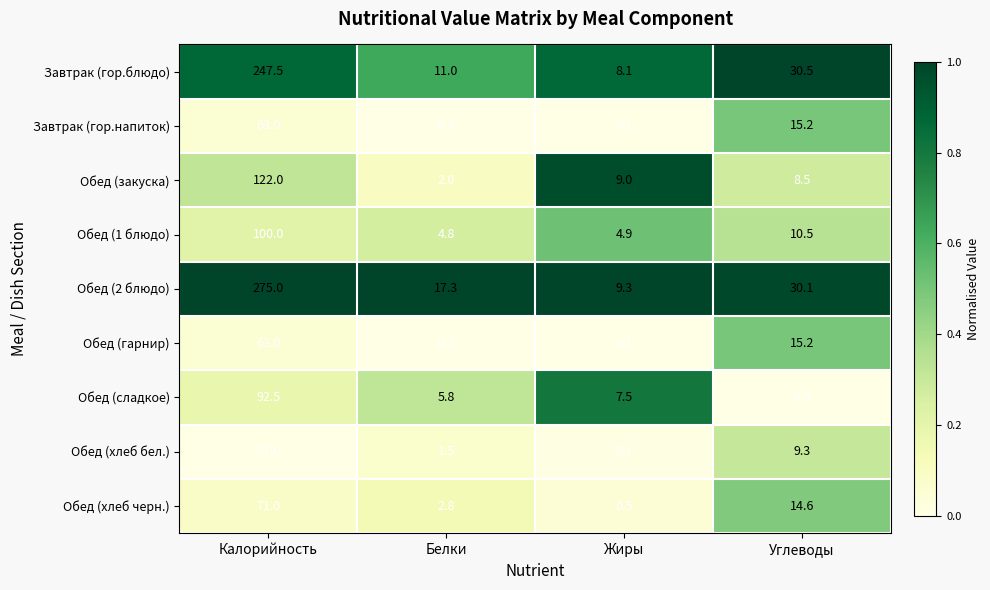

Read the Обед (закуска) value at Жиры.

9.0